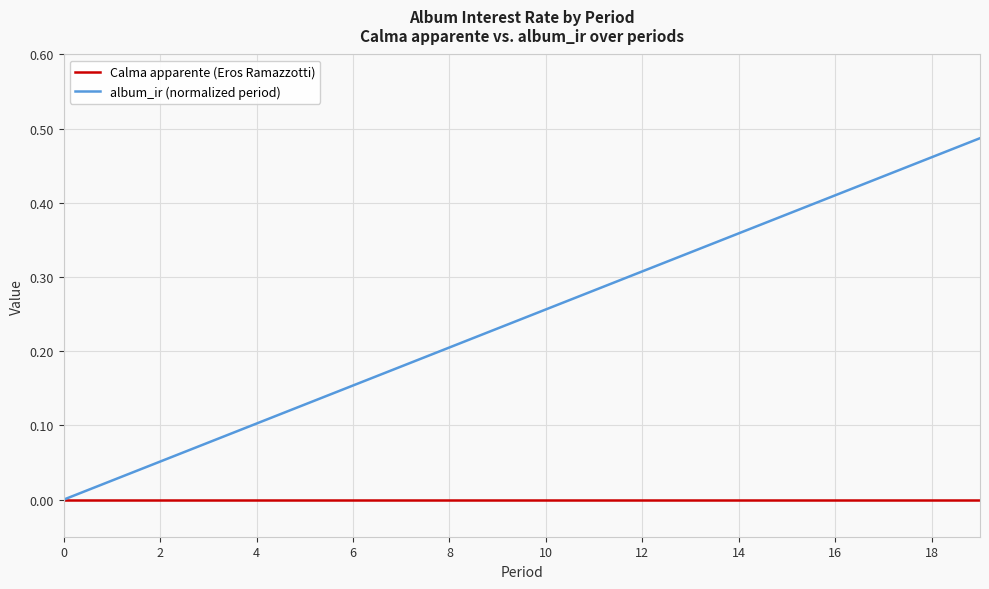

Rank the series by their maximum value, from highest to lowest.

album_ir (normalized period), Calma apparente (Eros Ramazzotti)